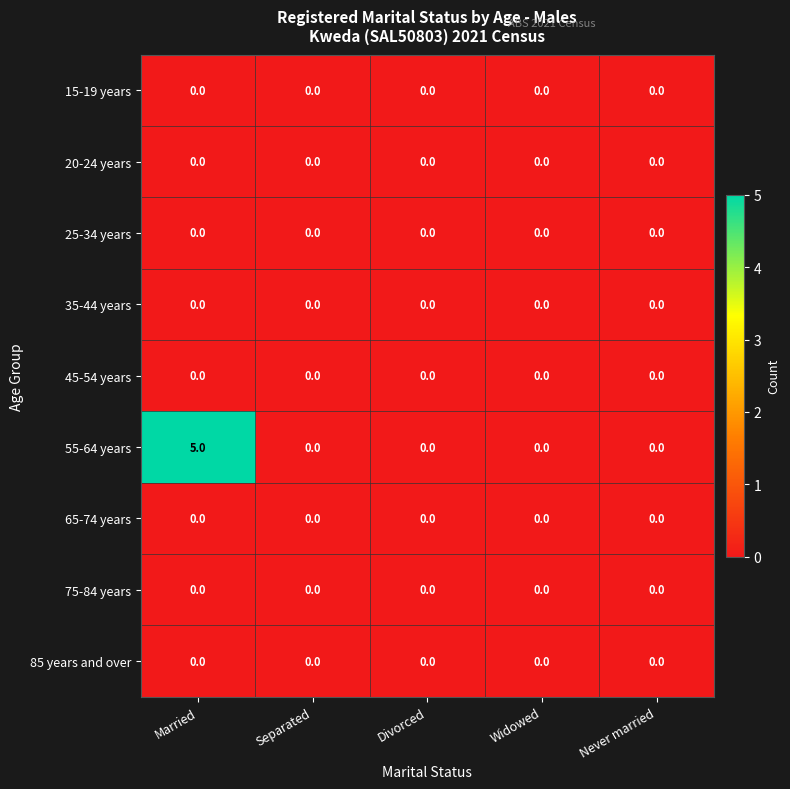

What is the total value across all series at Married?

5